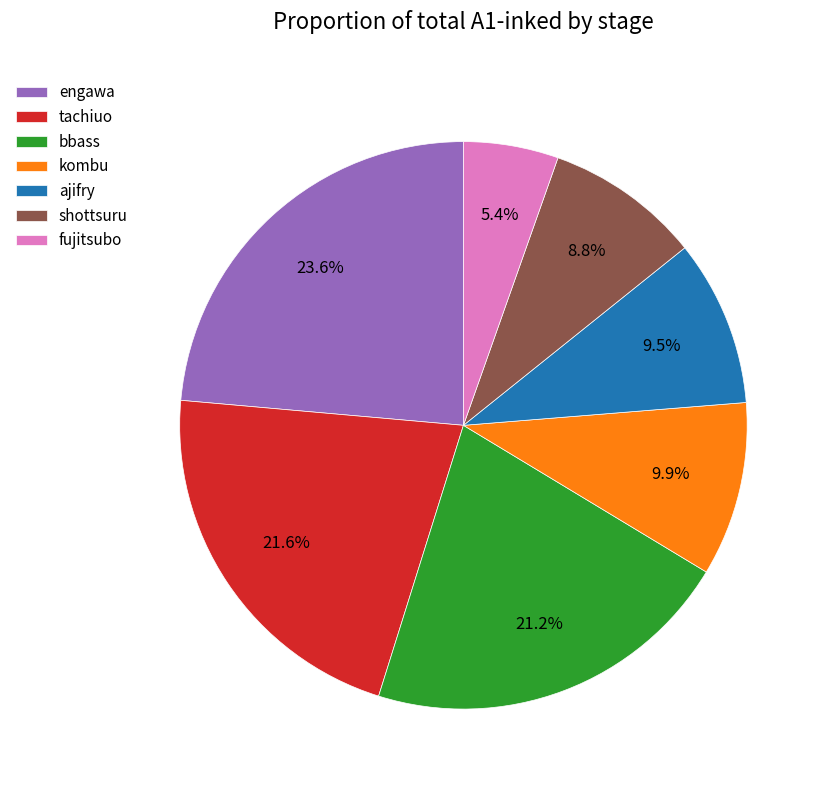

What portion of the pie excludes fujitsubo?

94.6%